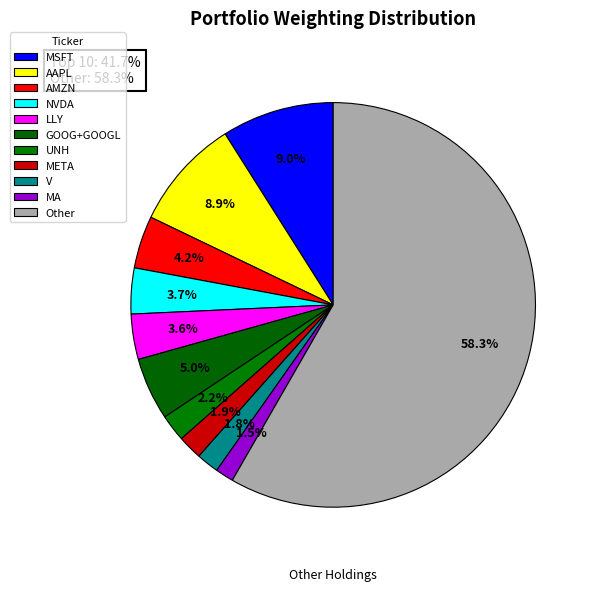

To the nearest percent, what is the average slice percentage?

9%